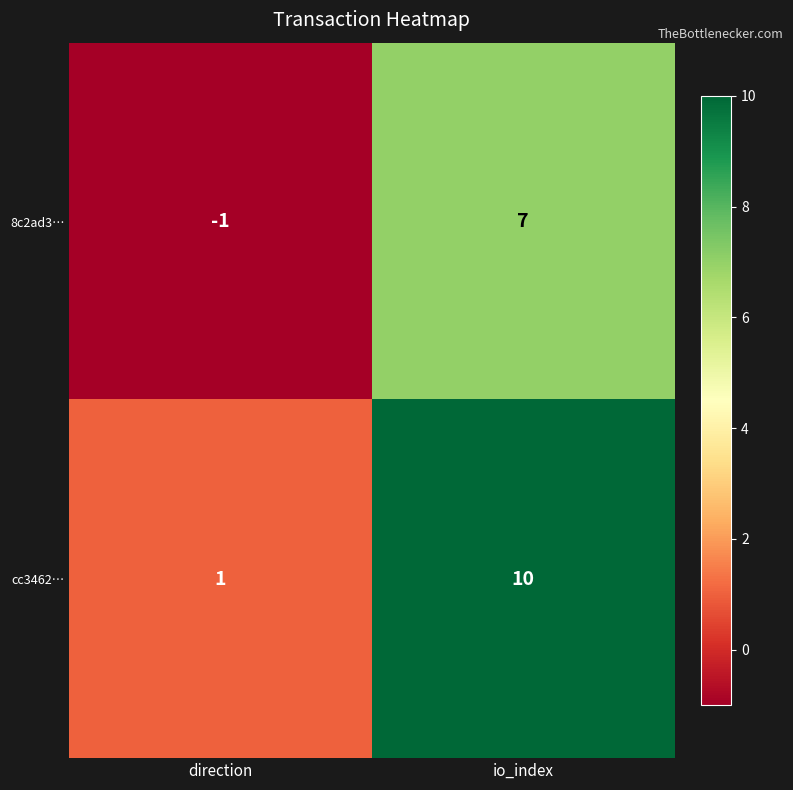

What is the average value of the 8c2ad3… series?

3